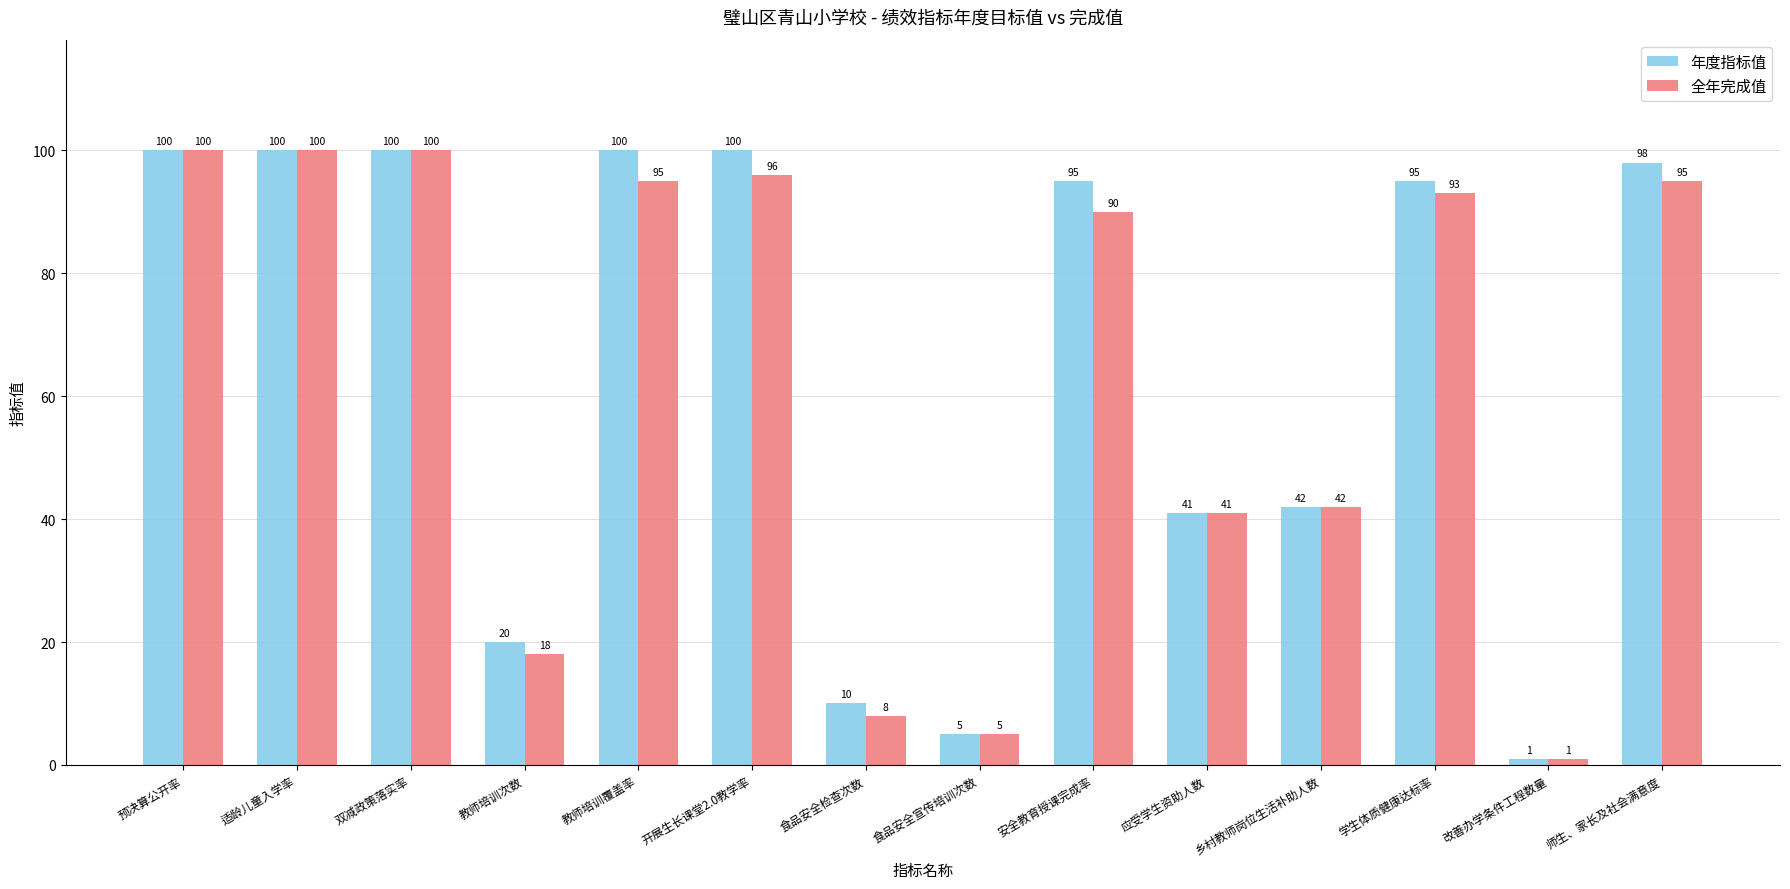

Reading left to right, extract all data points from this chart.

年度指标值: 100	100	100	20	100	100	10	5	95	41	42	95	1	98
全年完成值: 100	100	100	18	95	96	8	5	90	41	42	93	1	95